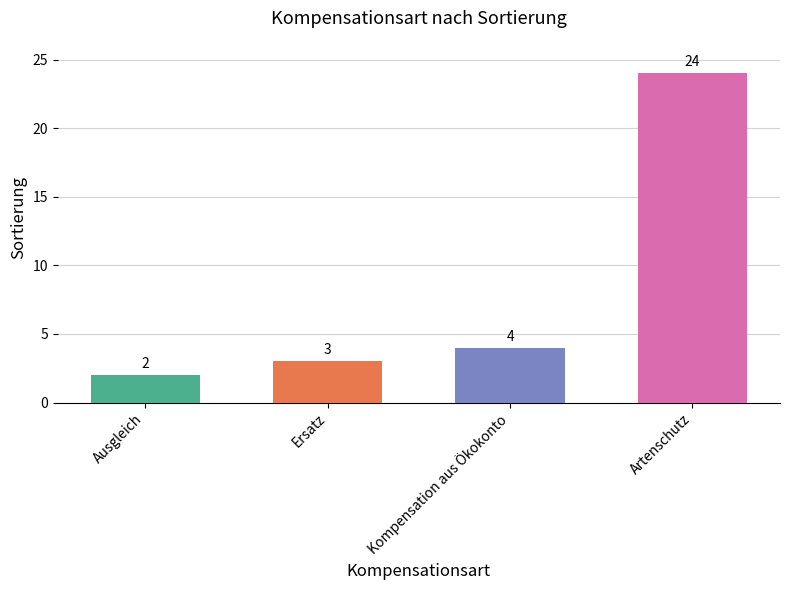

Rank the categories by value from highest to lowest.

Artenschutz, Kompensation aus Ökokonto, Ersatz, Ausgleich